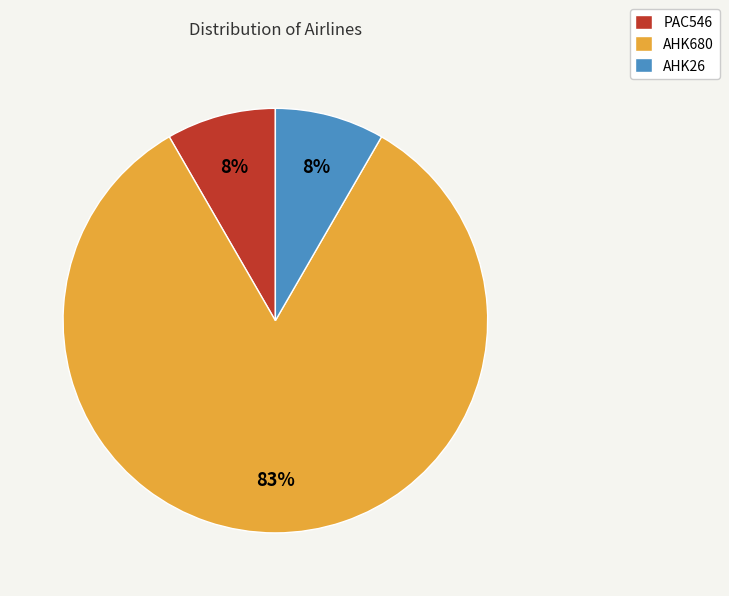

Approximately how many times larger is the value at AHK26 compared to AHK680?

0.1